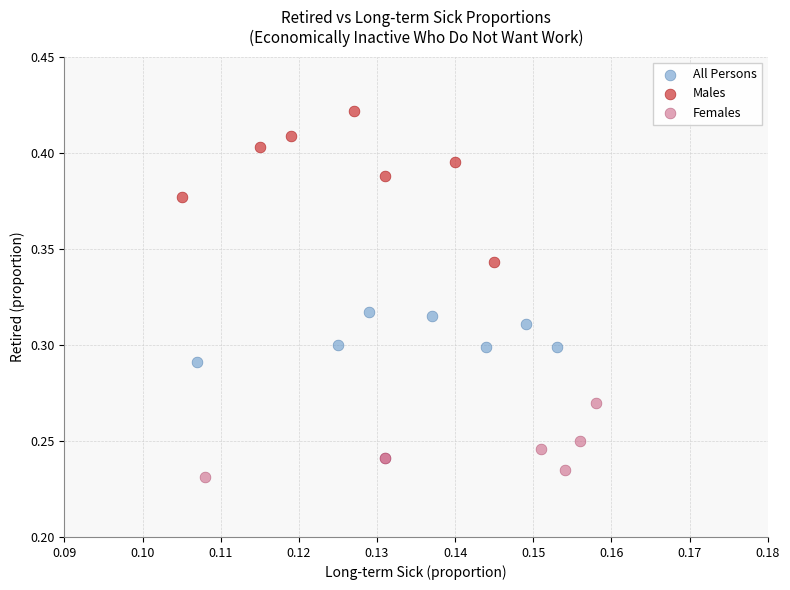

Which series contains the lowest Y value?

Females